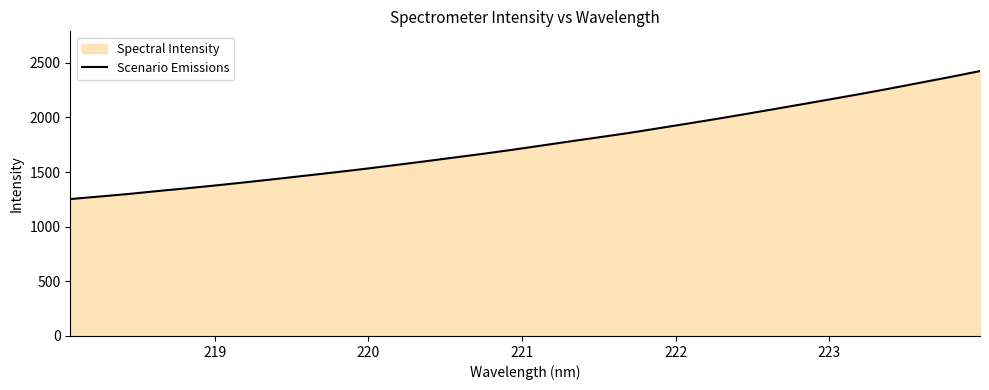

What is the difference between the maximum and minimum values?

1171.5